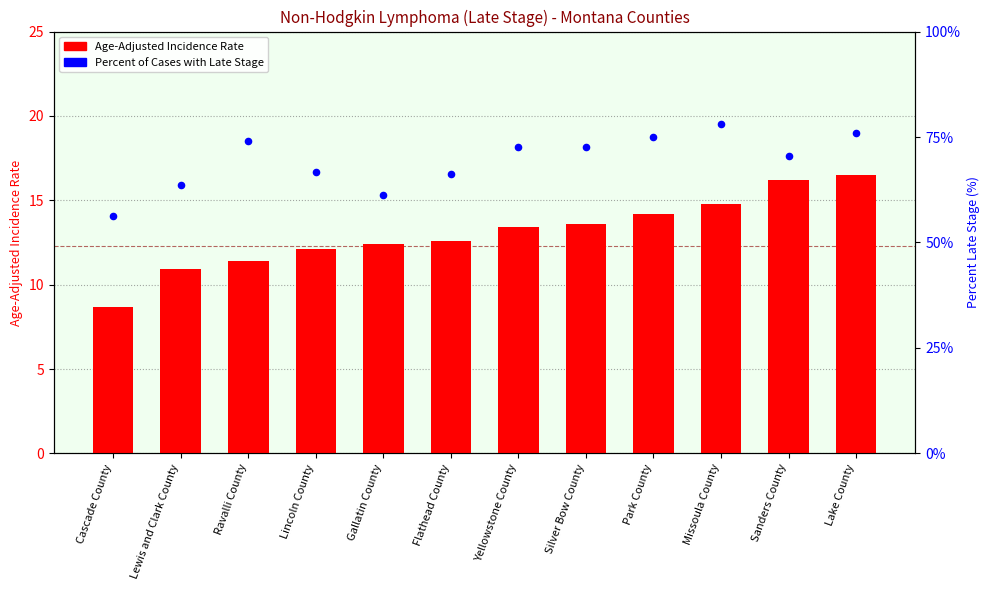

Which series has the largest total across all categories?

Percent of Cases with Late Stage